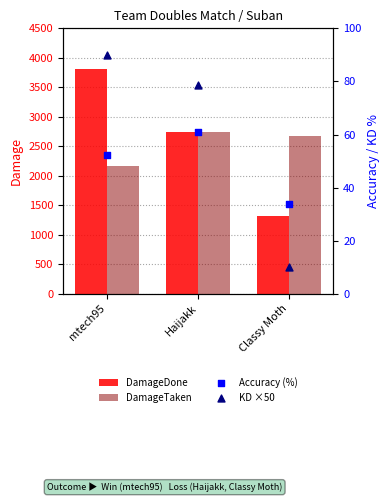

Which series contains the lowest Y value?

KD ×50